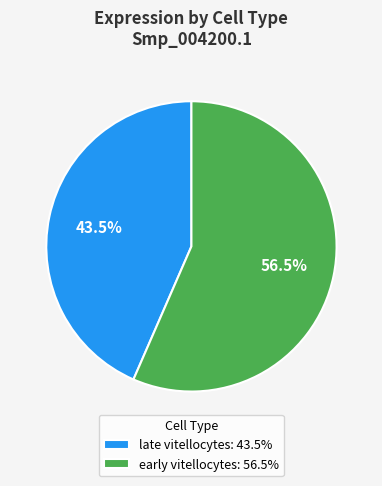

True or false: late vitellocytes accounts for 53% of the total.

False